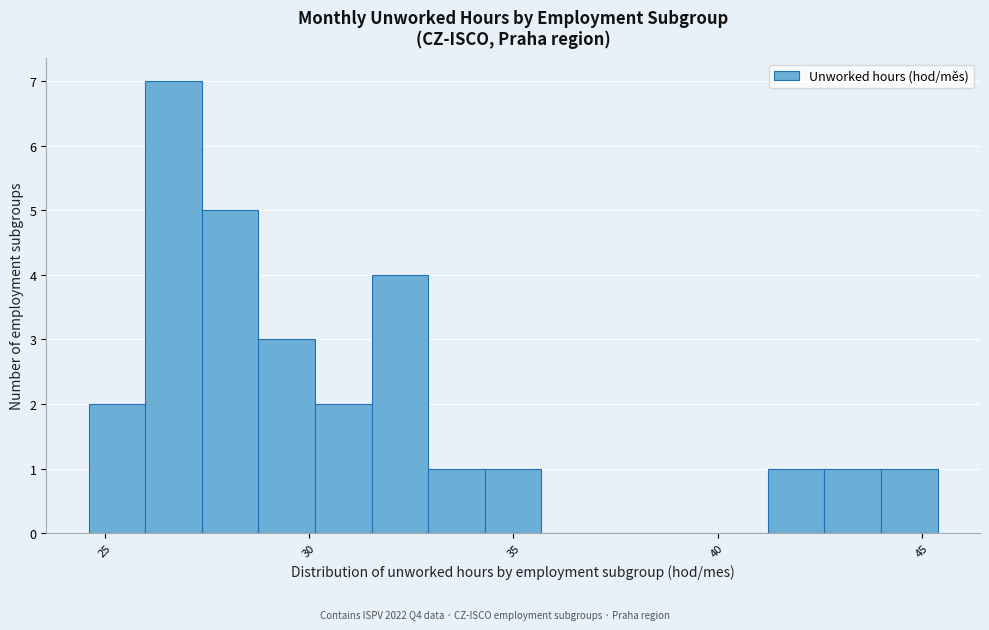

Around what value on the x-axis is the tallest bar? Give the approximate position of its centre, as read against the axis.

26.5